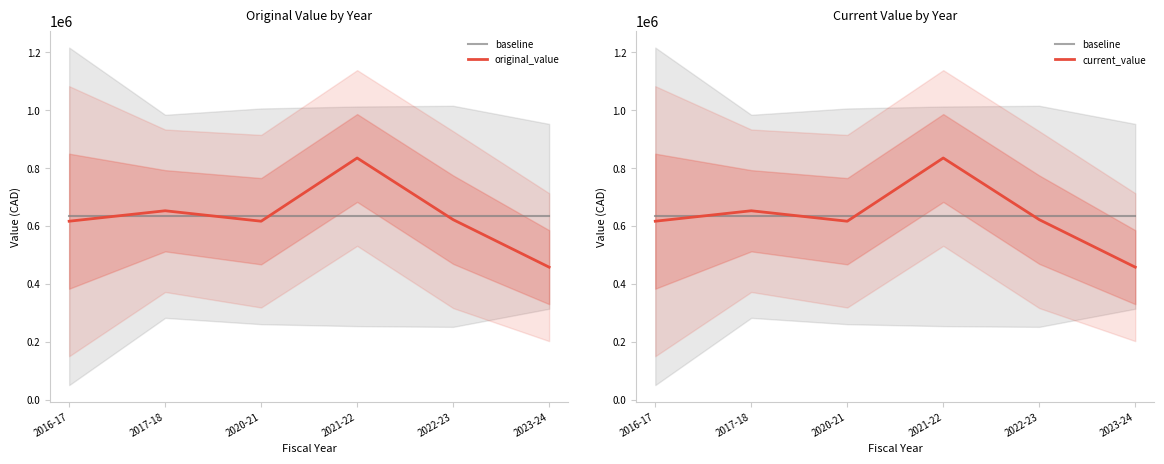

True or false: current_value and original_value intersect in this chart.

False